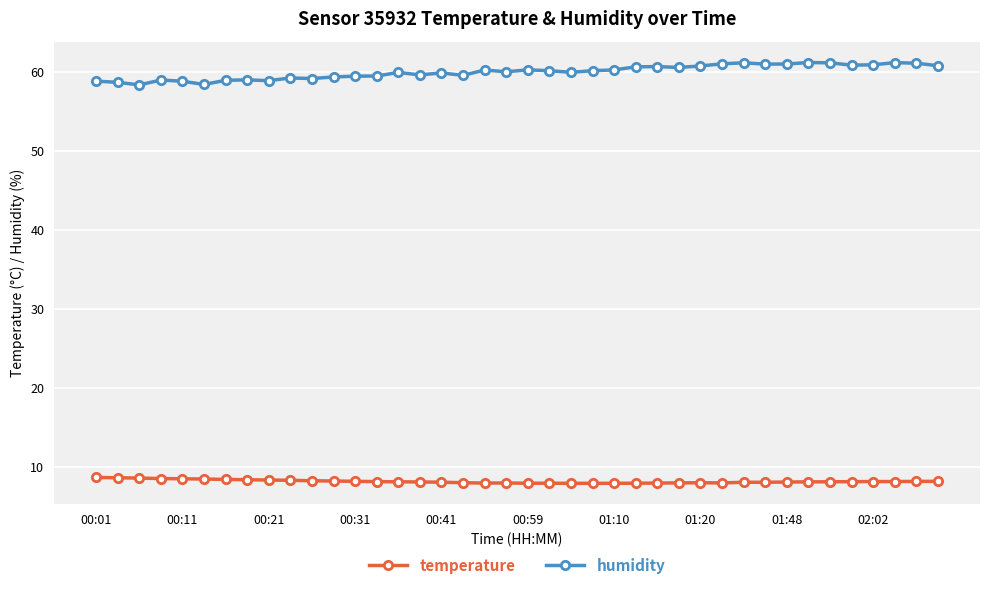

Which series has the largest total across all categories?

humidity